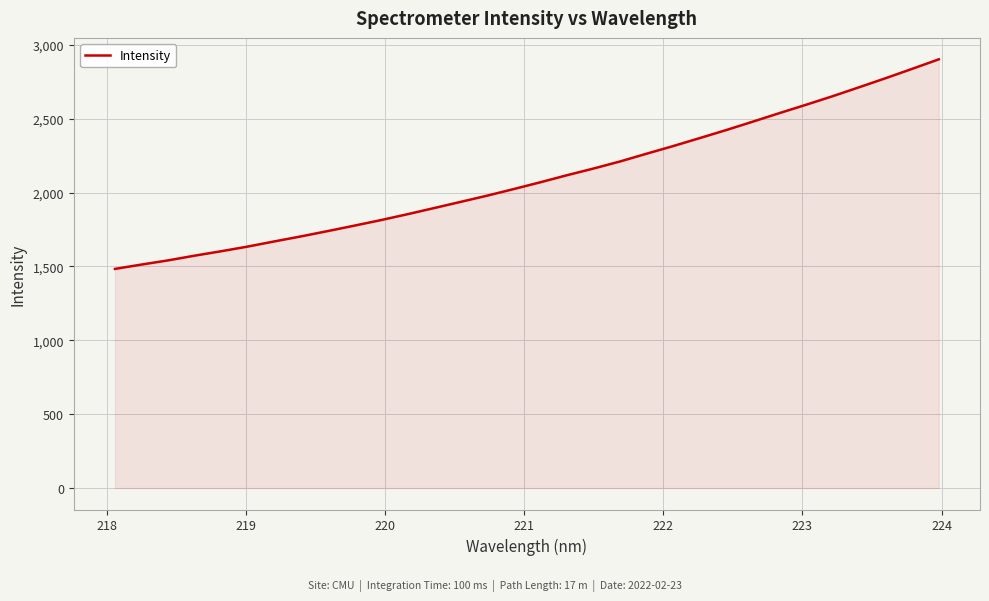

What is the minimum value shown in the chart?

1483.8